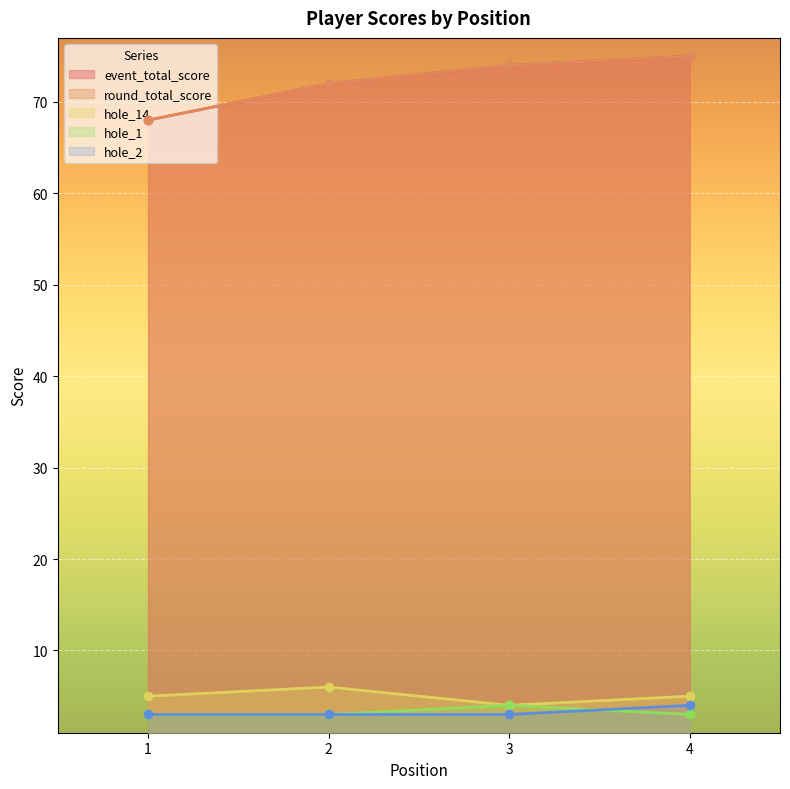

Between 1 and 4, which series saw the biggest shift?

event_total_score